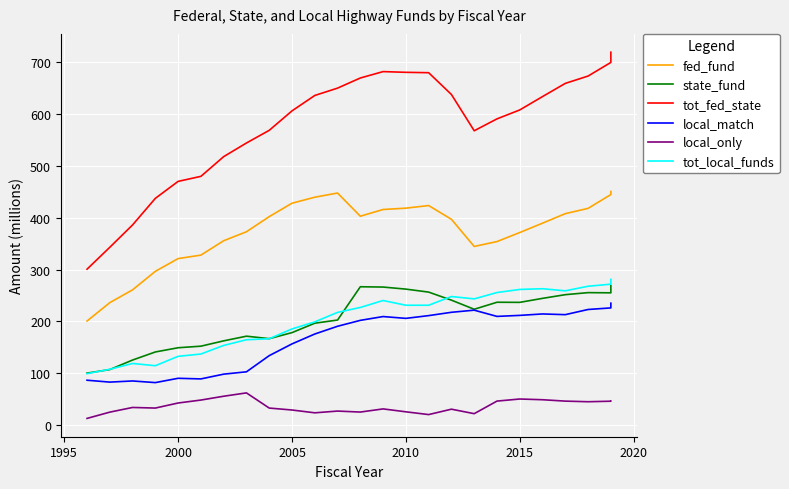

How many distinct data groups are displayed?

6